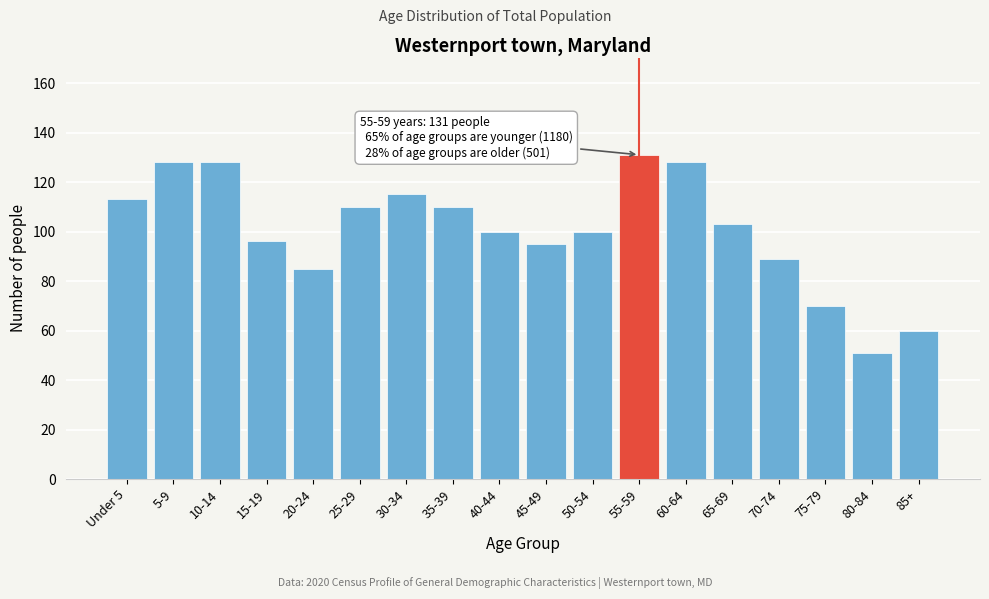

Reading left to right, list all the values displayed in this chart.

Under 5=113	5-9=128	10-14=128	15-19=96	20-24=85	25-29=110	30-34=115	35-39=110	40-44=100	45-49=95	50-54=100	55-59=131	60-64=128	65-69=103	70-74=89	75-79=70	80-84=51	85+=60